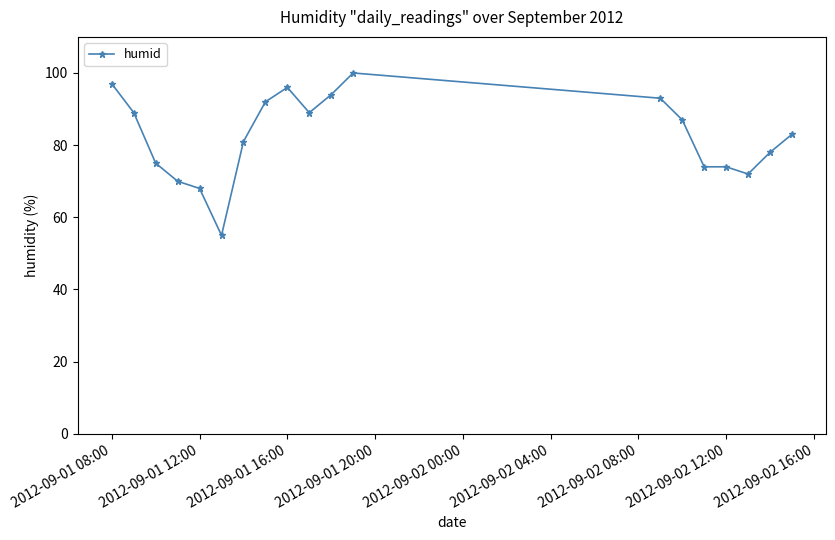

What is the difference between the maximum and minimum values?

45